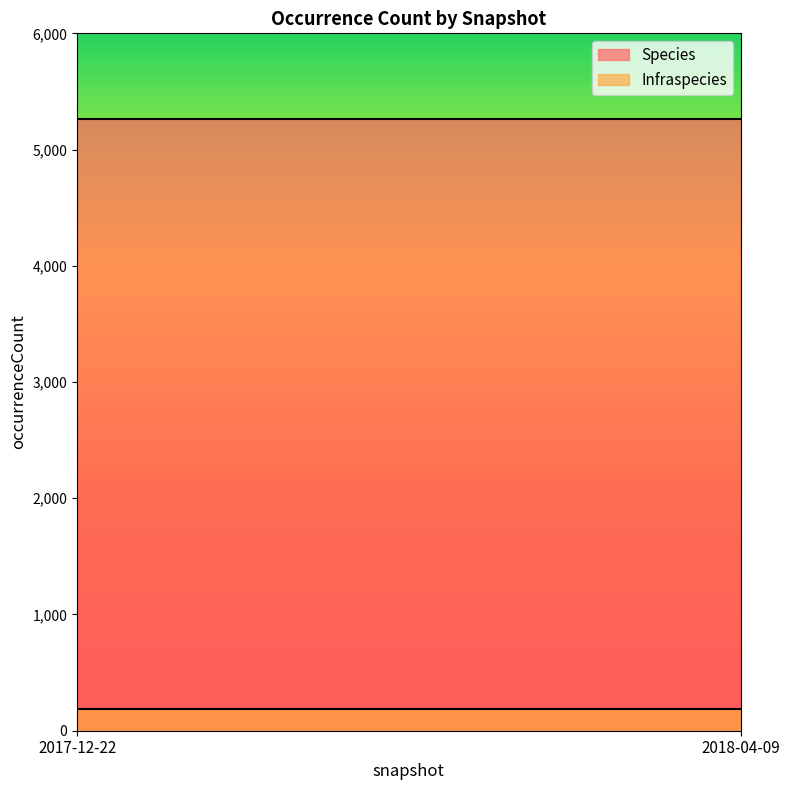

At which label is Species closest to 5260?

2017-12-22